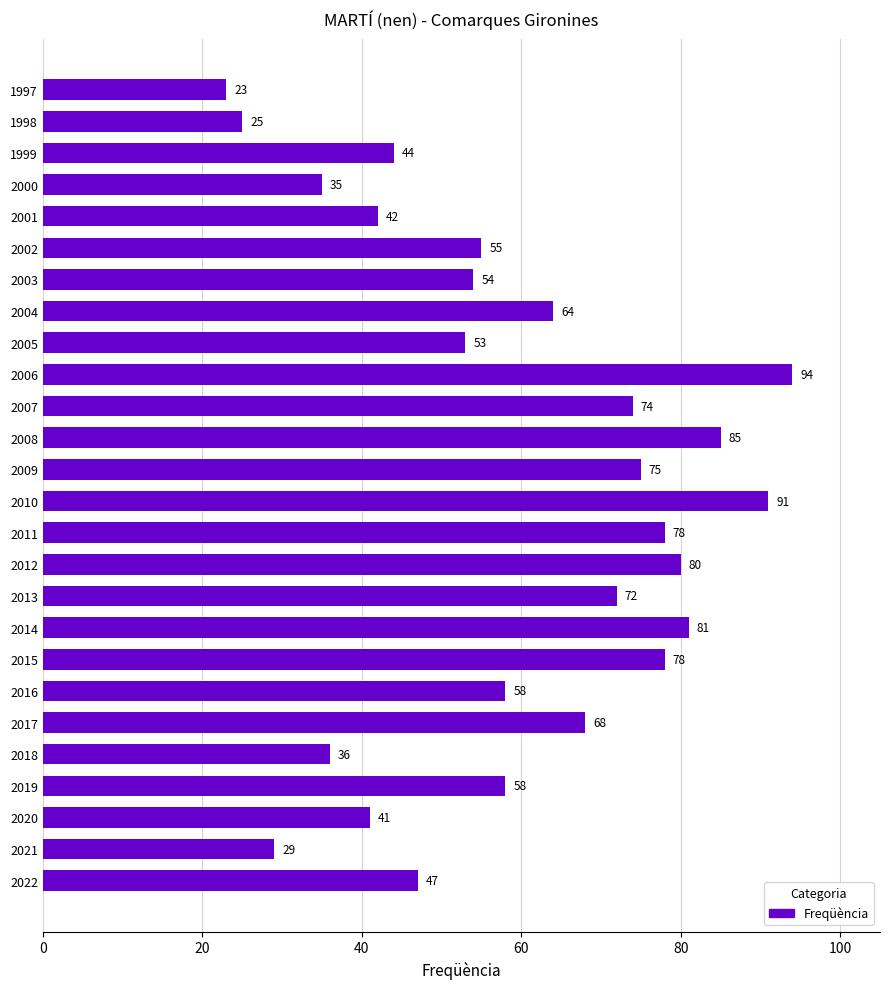

What is the approximate value at 1998?

25